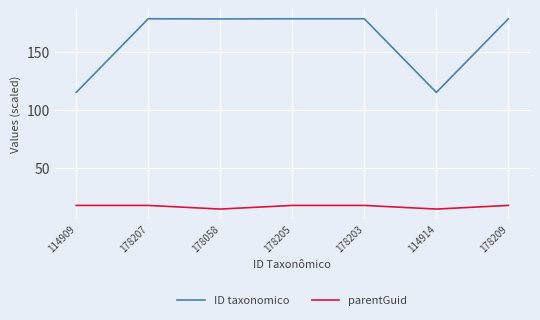

Which series has the largest range (max minus min)?

ID taxonomico